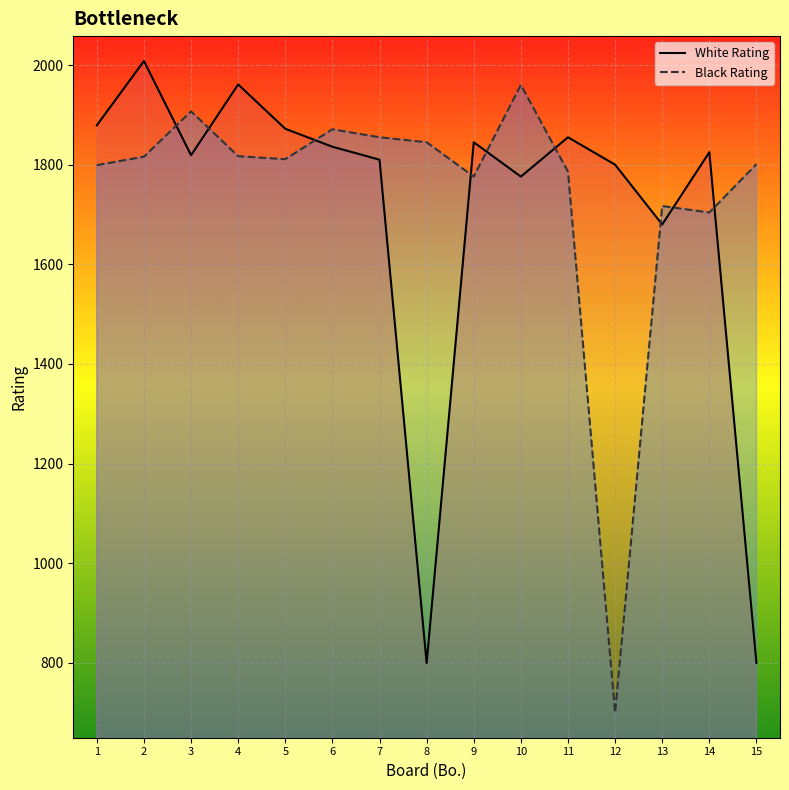

Between 10 and 5, which is larger?

5